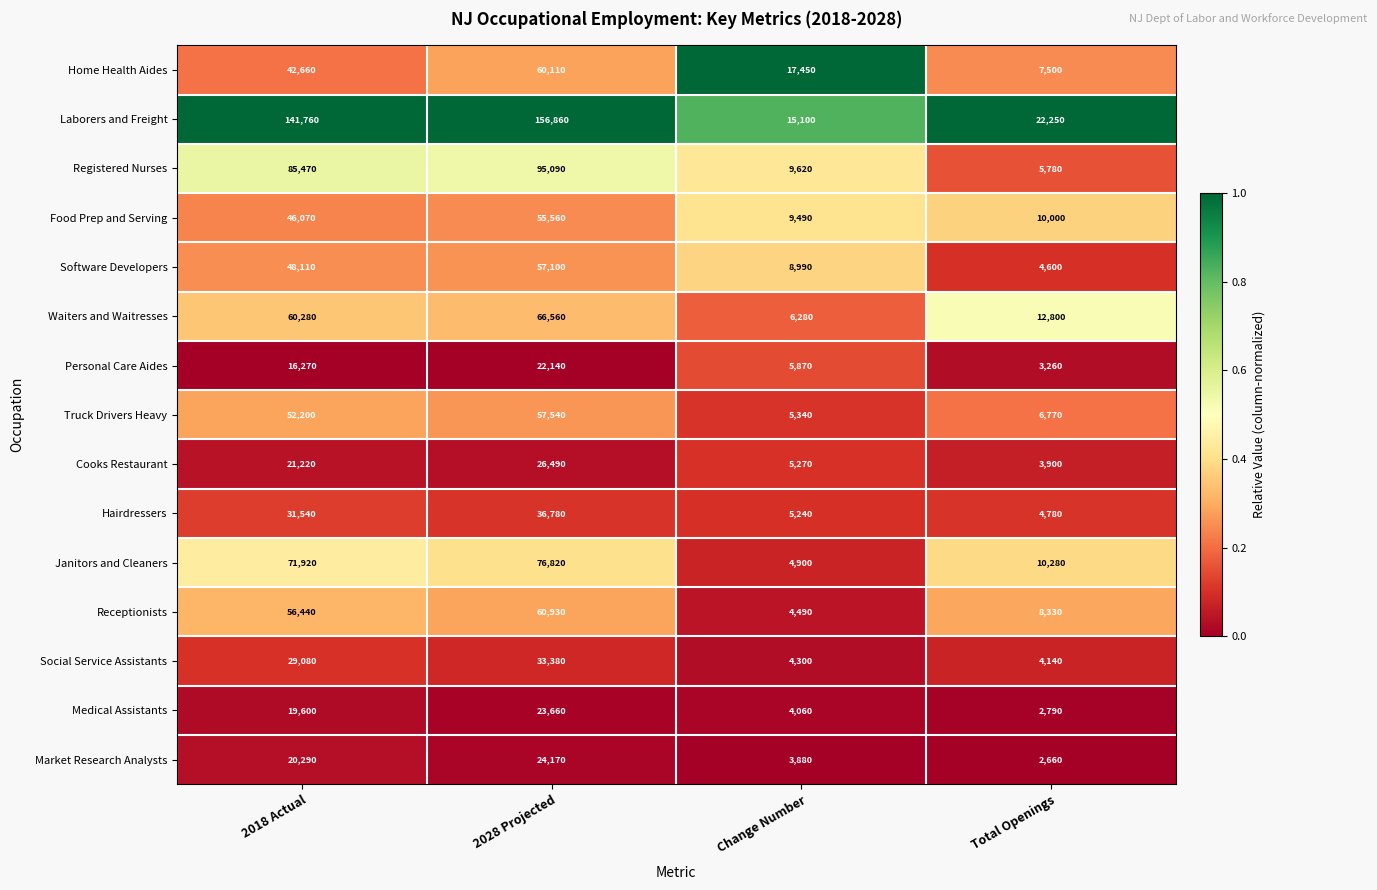

Is the value of Laborers and Freight at 2018 Actual greater than the value of Personal Care Aides at 2028 Projected?

Yes